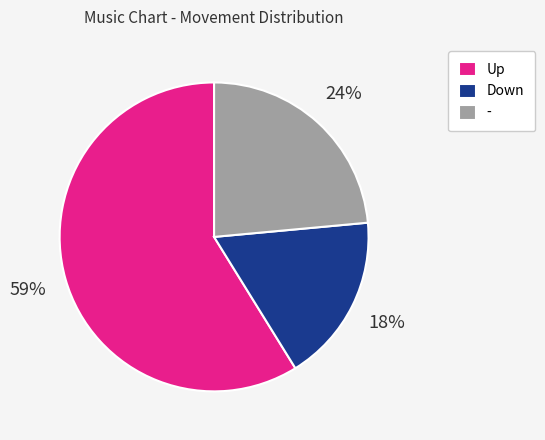

Which category has the smallest portion of the pie?

Down